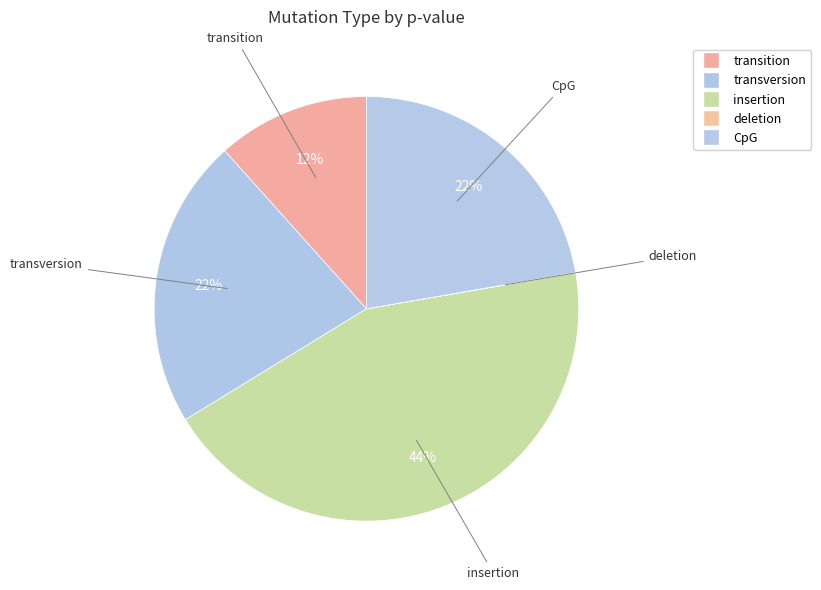

Rank the categories by value from lowest to highest.

deletion, transition, transversion, CpG, insertion